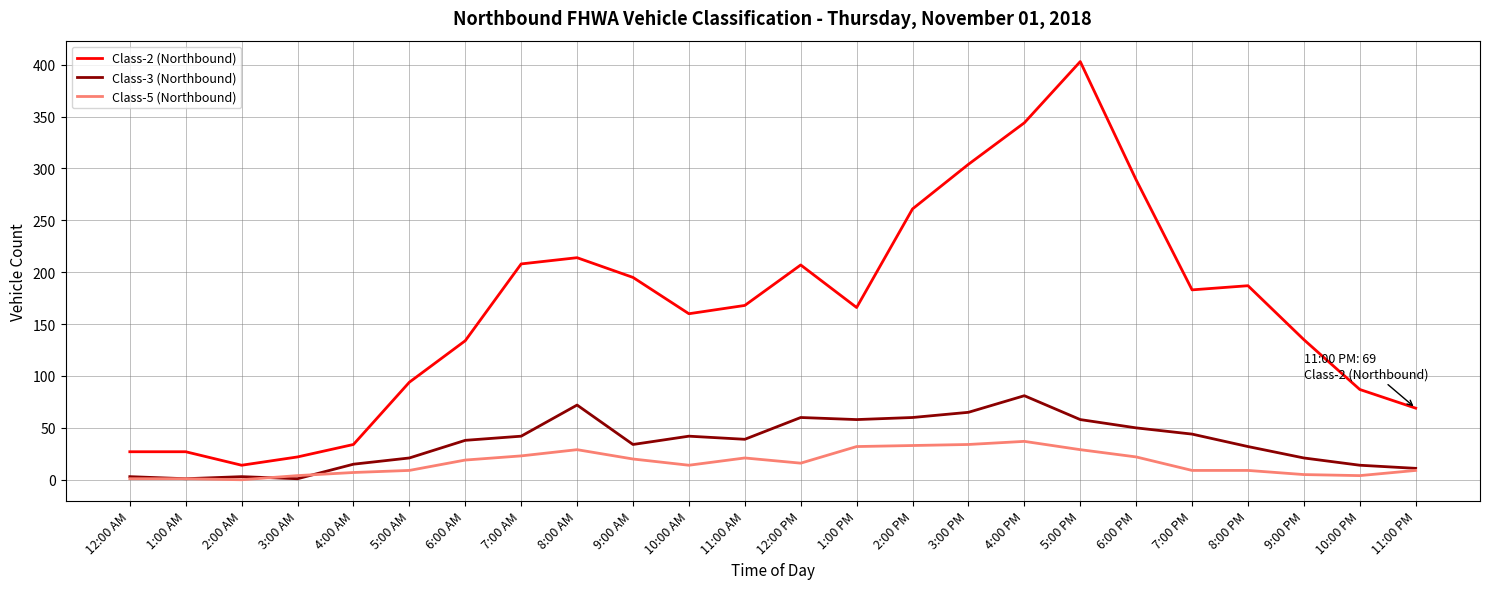

At which label does Class-2 (Northbound) reach its minimum?

2:00 AM